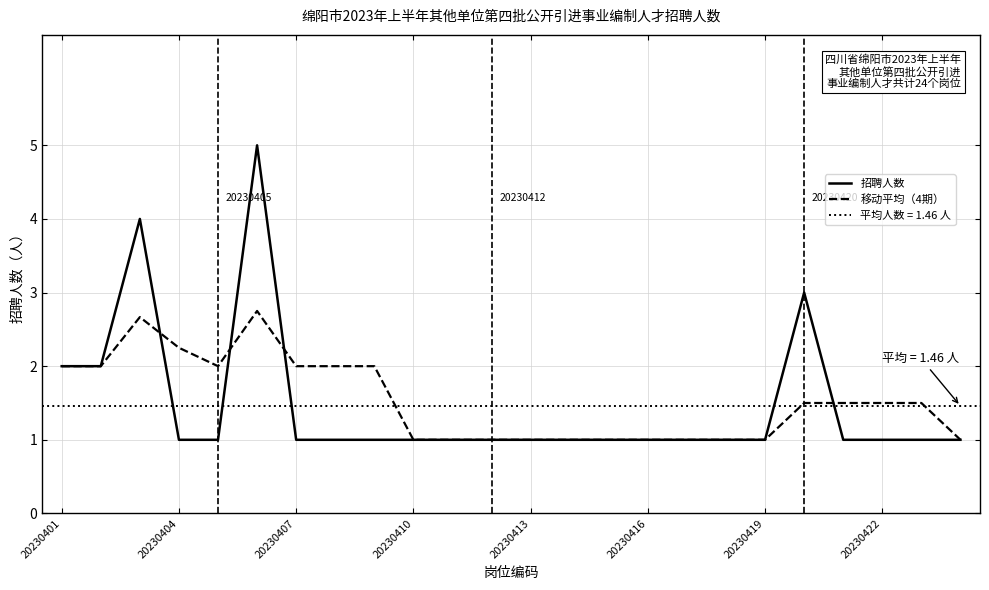

What is the highest value of the 移动平均（4期） series?

2.8